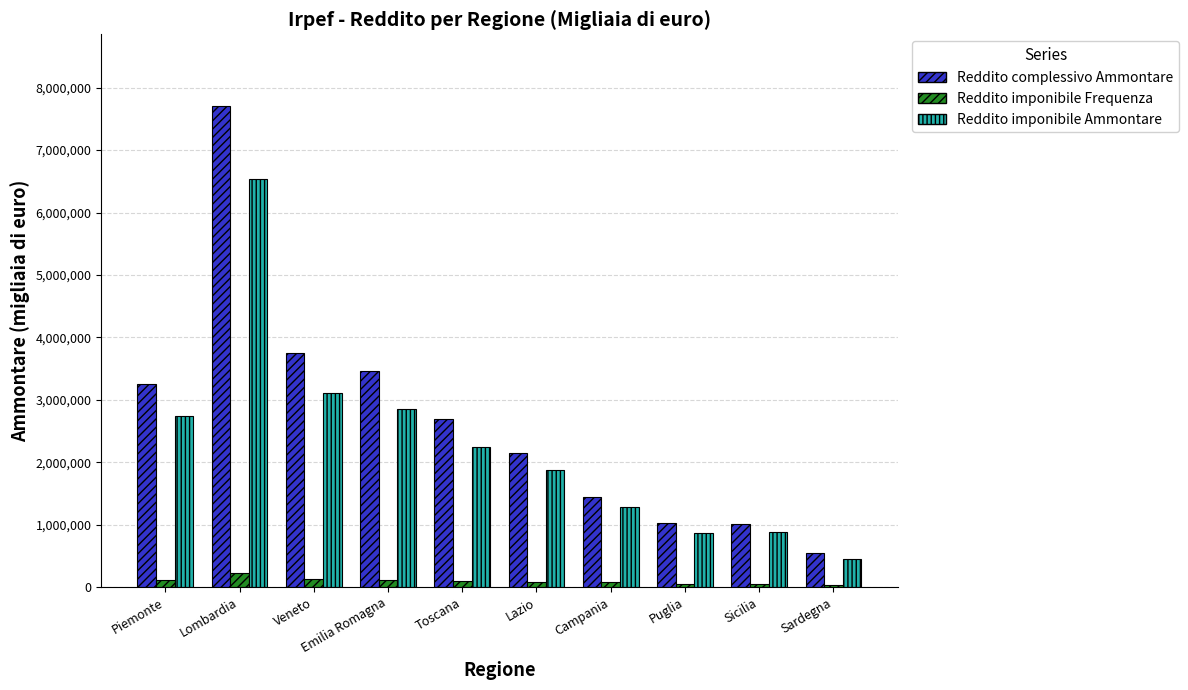

What is the difference between the maximum and second lowest values in the Reddito complessivo Ammontare series?

6694825